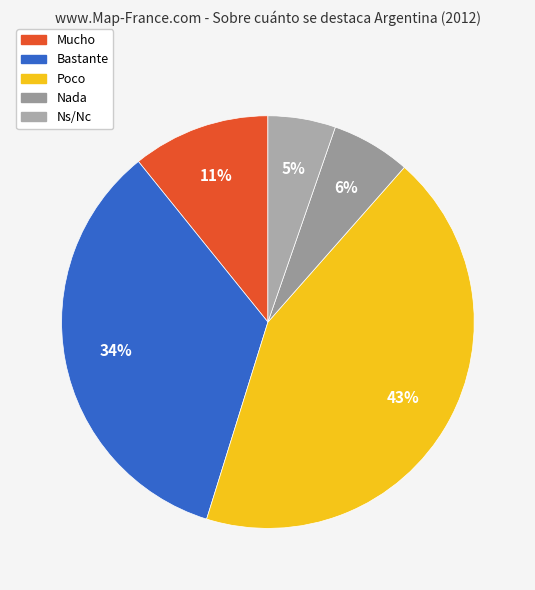

True or false: Mucho accounts for 19% of the total.

False